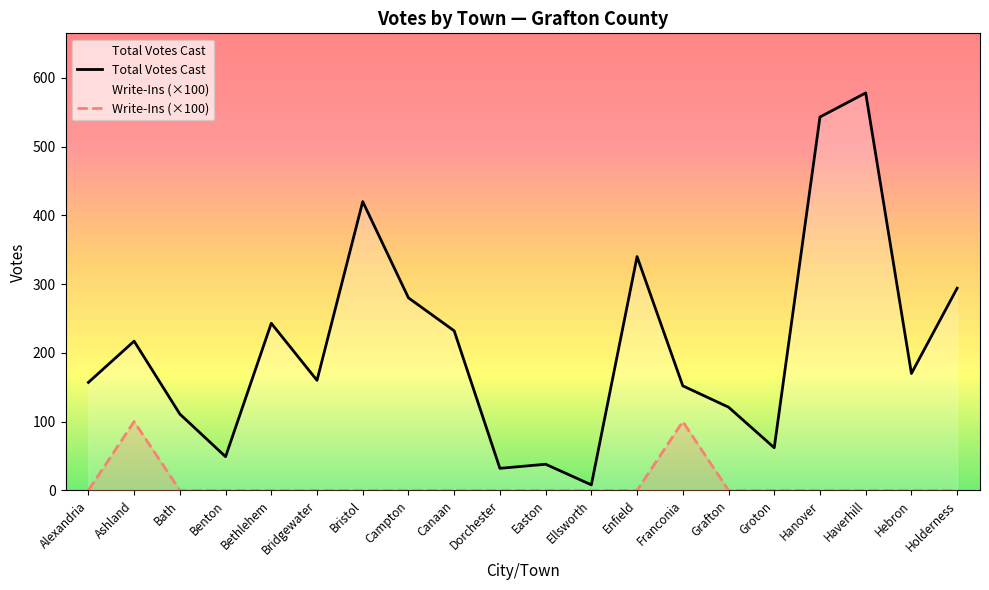

At Franconia, list the series in order from smallest to largest.

Write-Ins (×100), Total Votes Cast